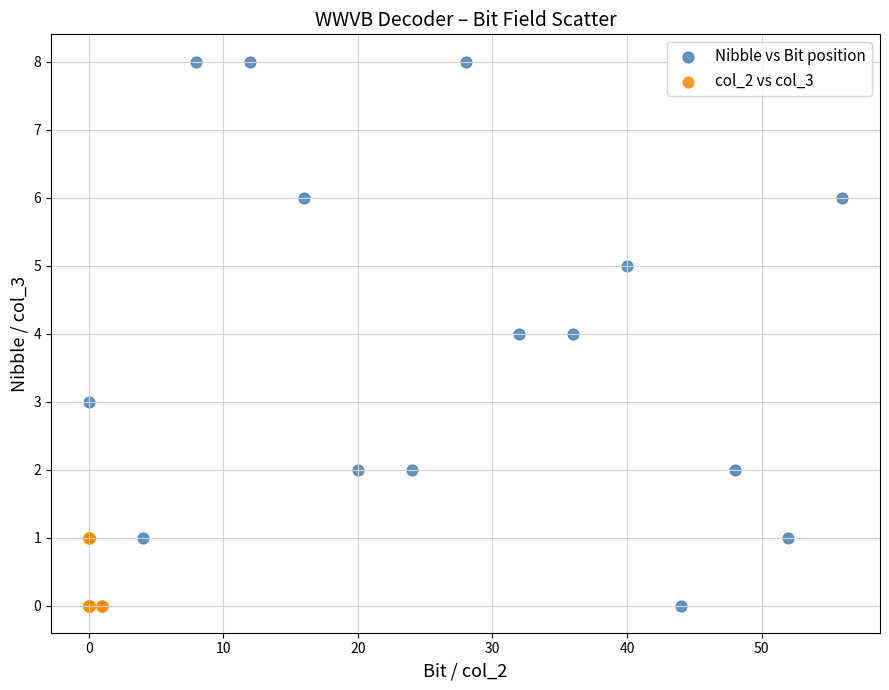

What are all the series names shown in the legend?

Nibble vs Bit position, col_2 vs col_3